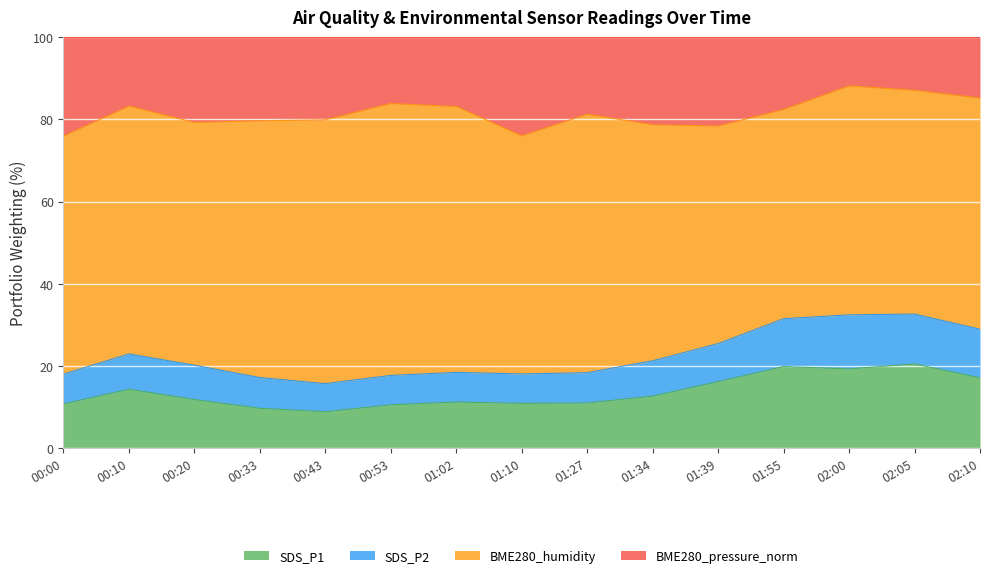

What position from the right is 01:02?

9